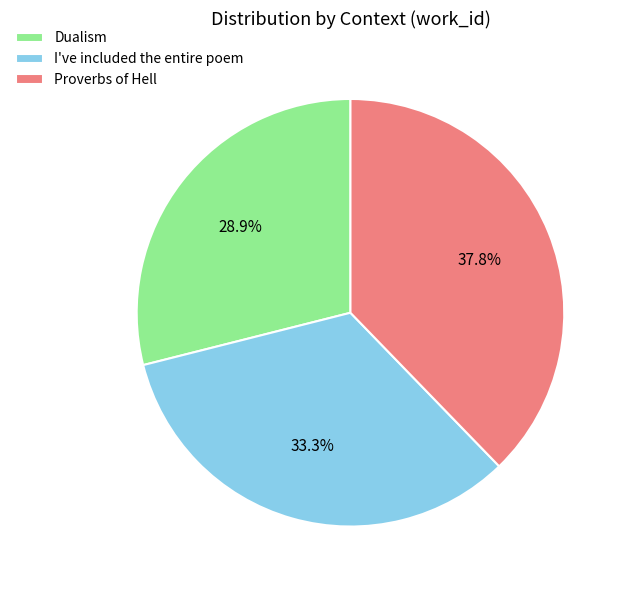

Does I've included the entire poem account for over 50% of the chart?

No